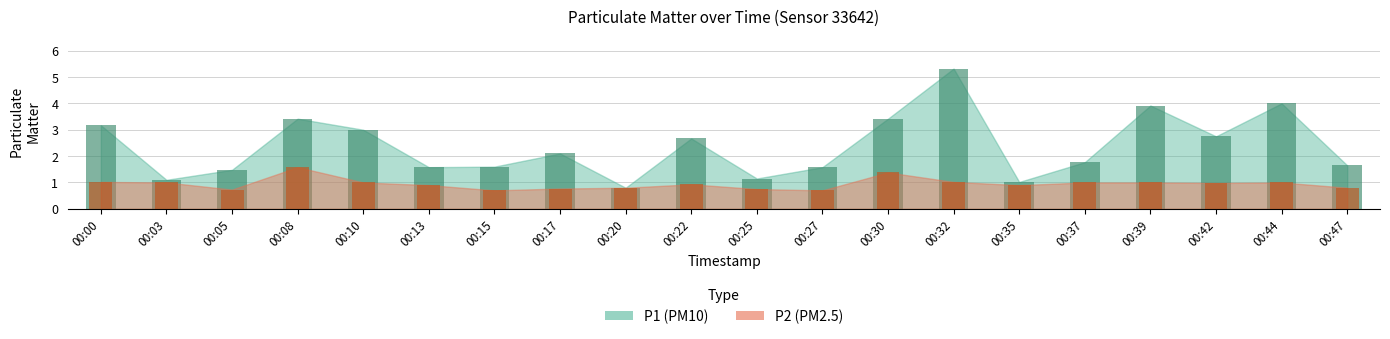

How many data points does each series have?

20